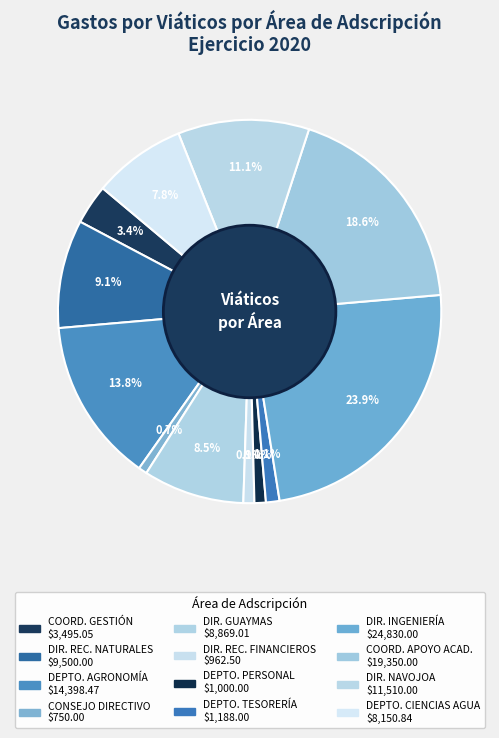

How many slices are in this pie chart?

12